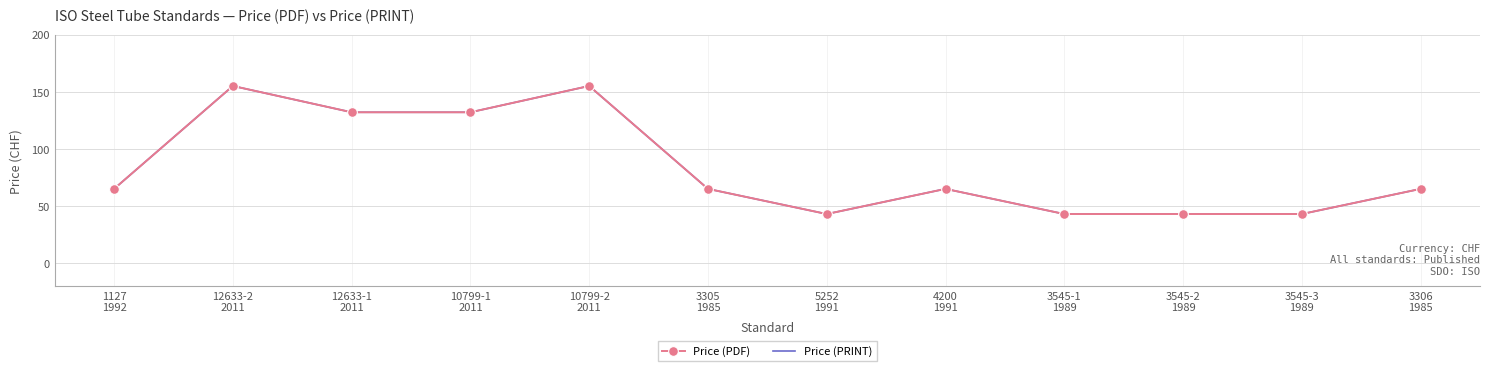

What is the value of the Price (PRINT) point at the 11th from the left?

43